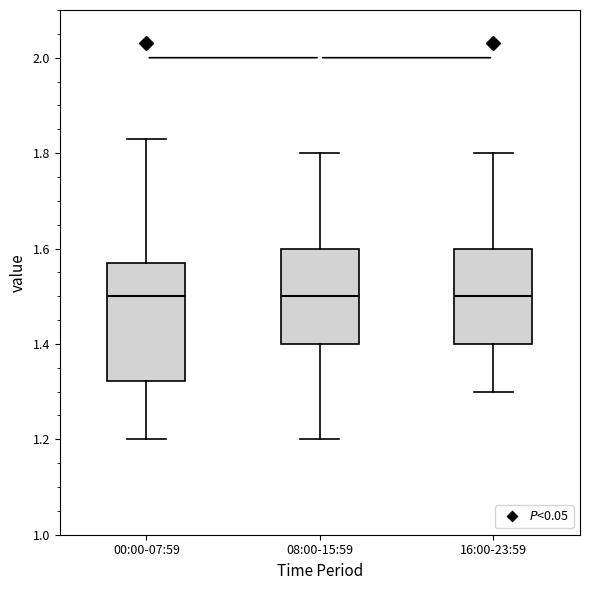

Reading left to right, read every box against the y-axis: the position of its median line, the range the box covers, and the ends of its whiskers. The values are not printed on the chart, so give them approximately, as read against the axis.

00:00-07:59: median 1.50, box 1.32 to 1.58, whiskers 1.20 to 1.84
08:00-15:59: median 1.50, box 1.40 to 1.60, whiskers 1.20 to 1.80
16:00-23:59: median 1.50, box 1.40 to 1.60, whiskers 1.30 to 1.80